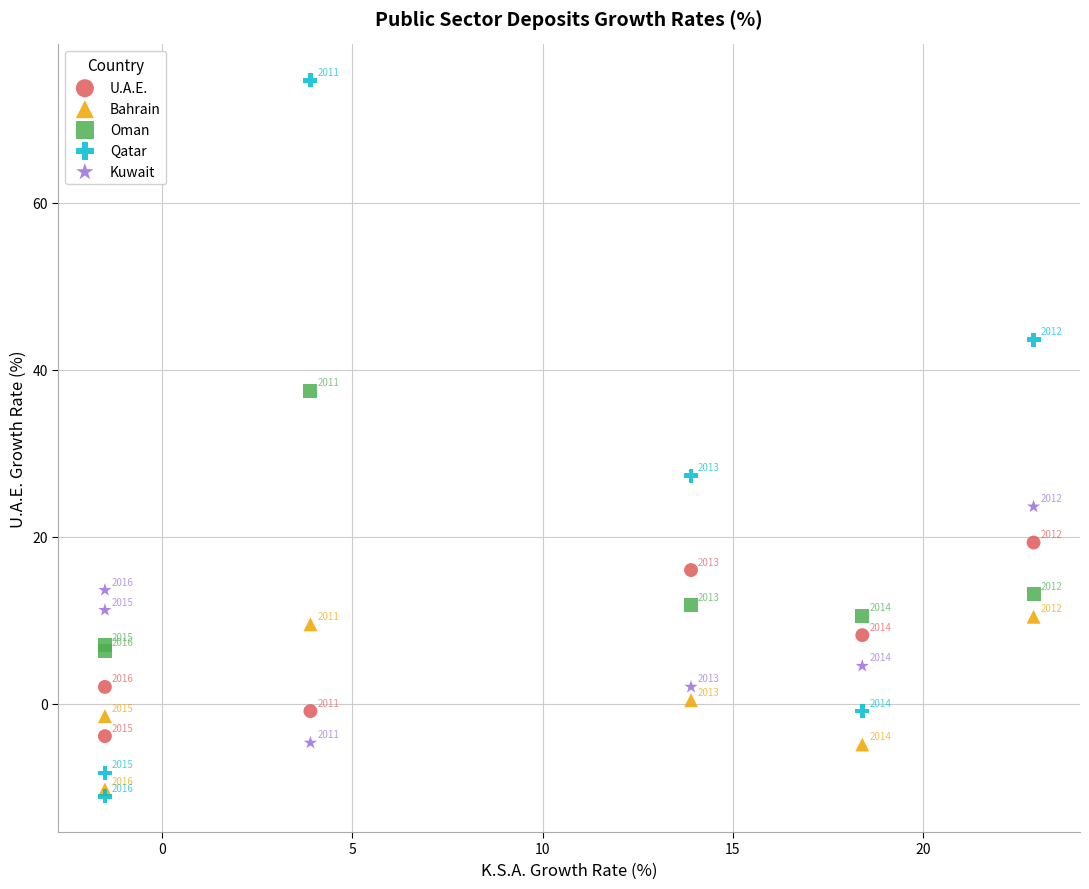

In the Kuwait series, what Y value is closest to 9?

11.2